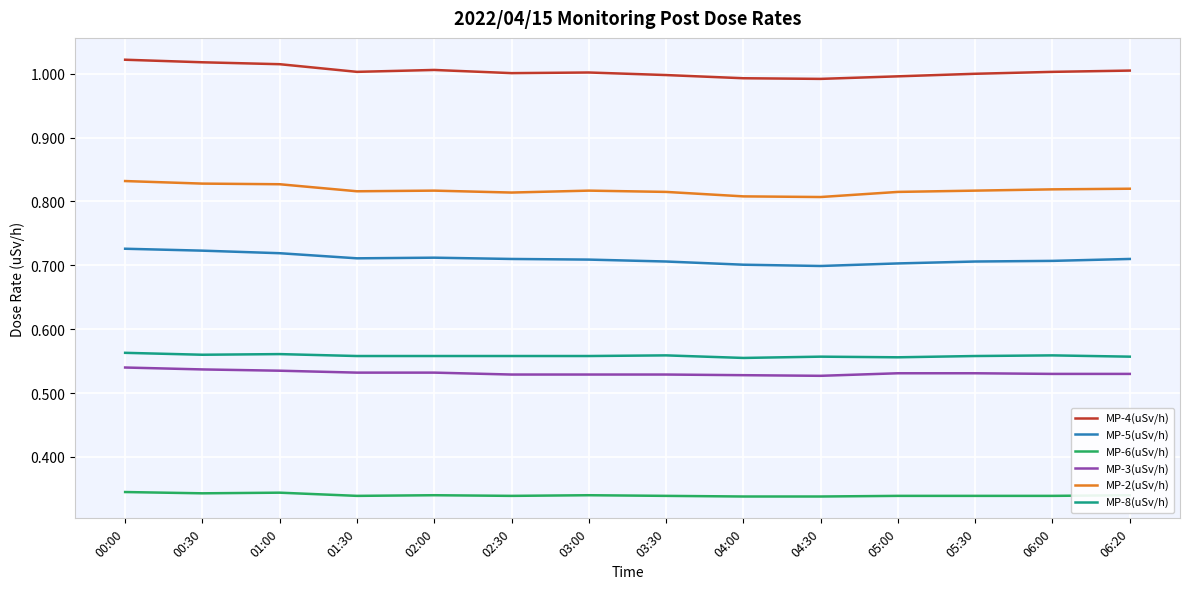

How many lines are shown in the chart?

6